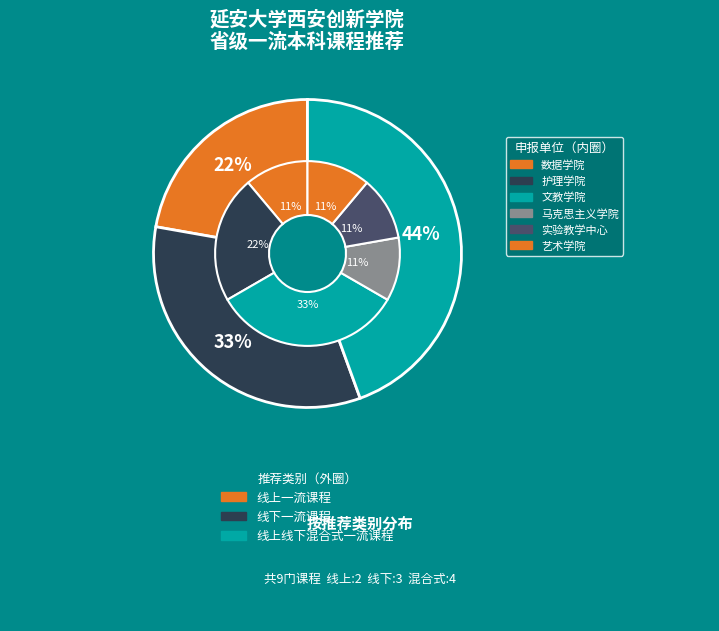

What is the smallest slice in the pie chart?

线上一流课程